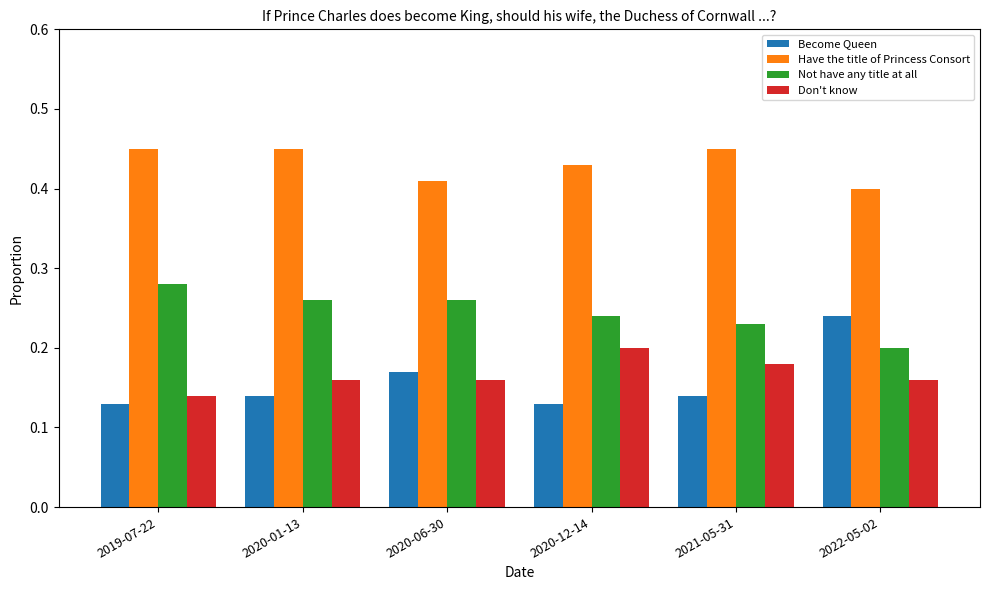

What are all the series names shown in the legend?

Become Queen, Have the title of Princess Consort, Not have any title at all, Don't know